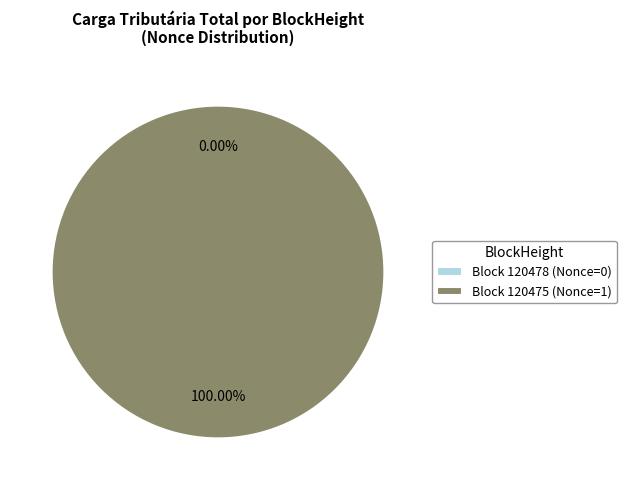

Which category has the smallest portion of the pie?

120478